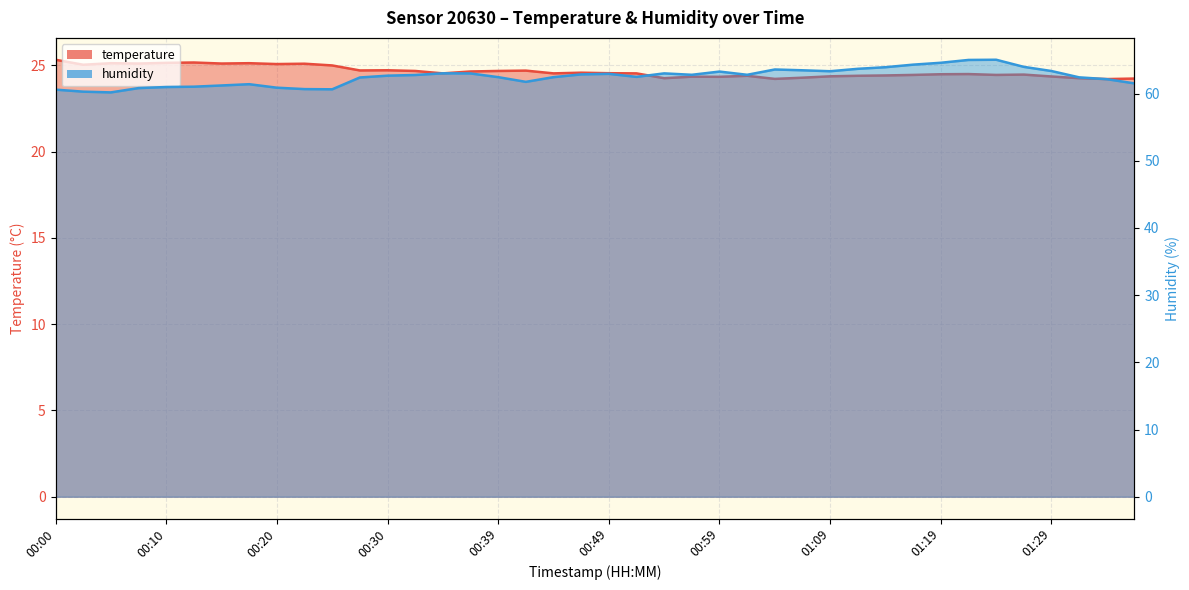

What is the approximate value of humidity at 00:08?

60.8